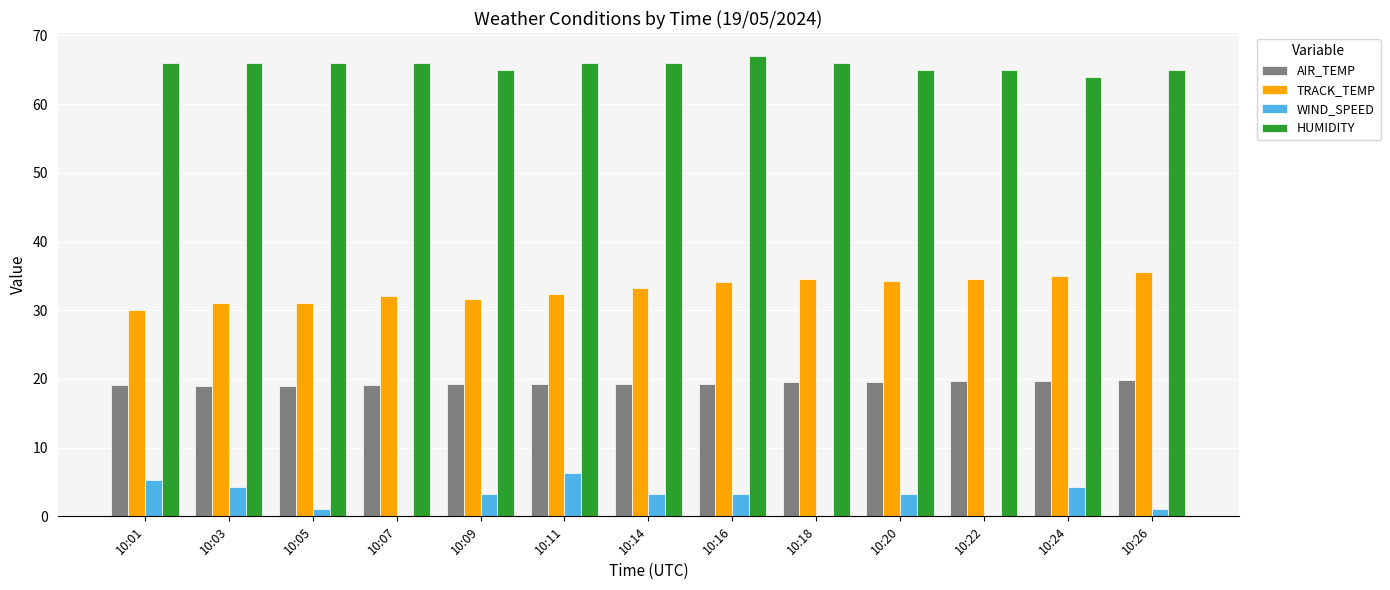

The value of TRACK_TEMP at 10:20 is 34.2. True or false?

True